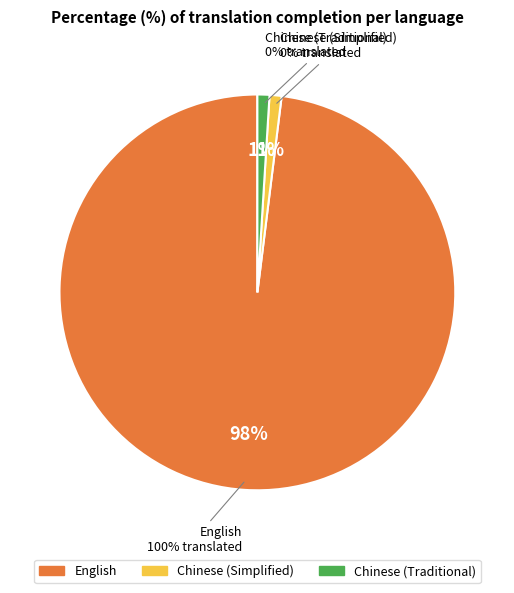

True or false: English accounts for 99% of the total.

False